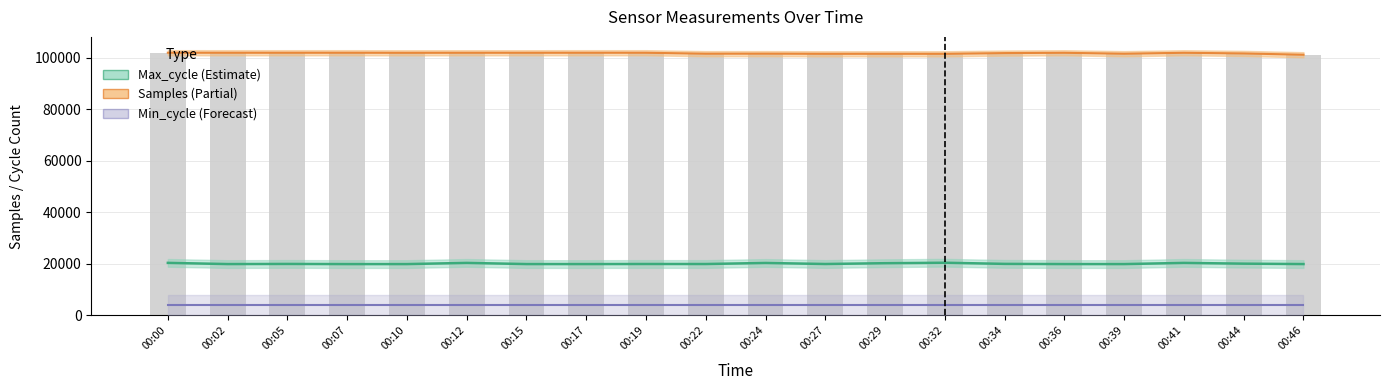

What is the value of the Max_cycle bar at the 12th from the left?

19943.0